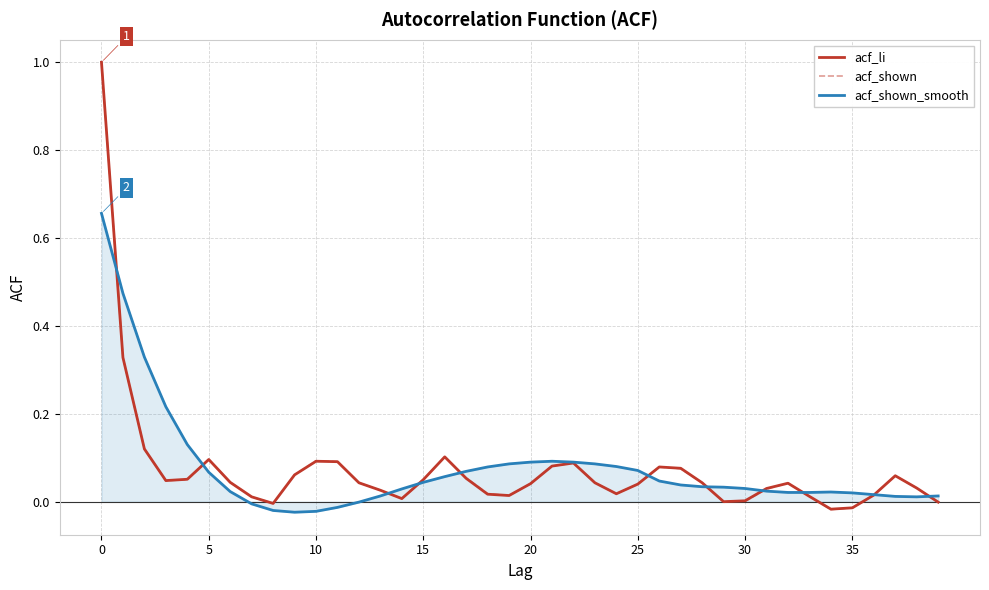

What is the maximum value shown in the chart?

1.0